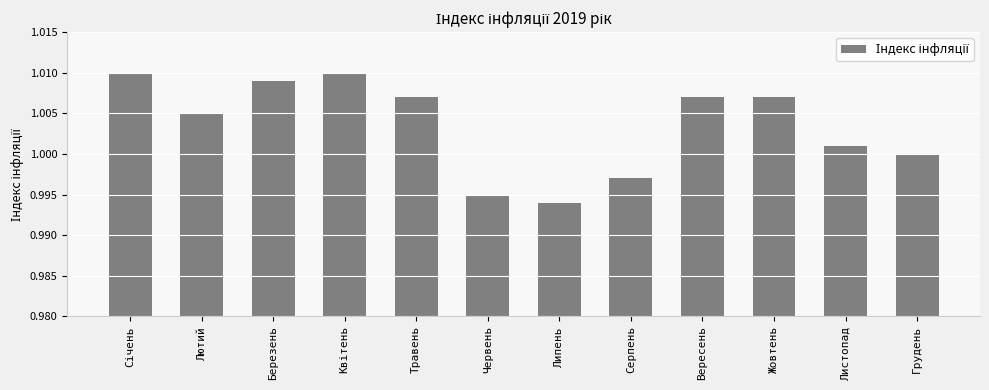

Which label corresponds to the smallest value in the chart?

Липень